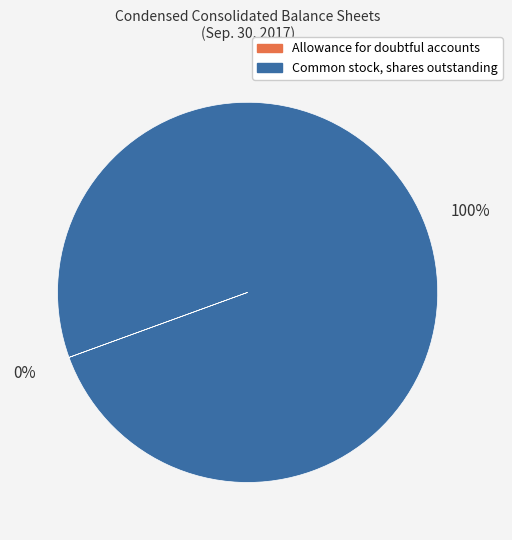

Does Common stock, shares outstanding represent more than half of the total?

Yes